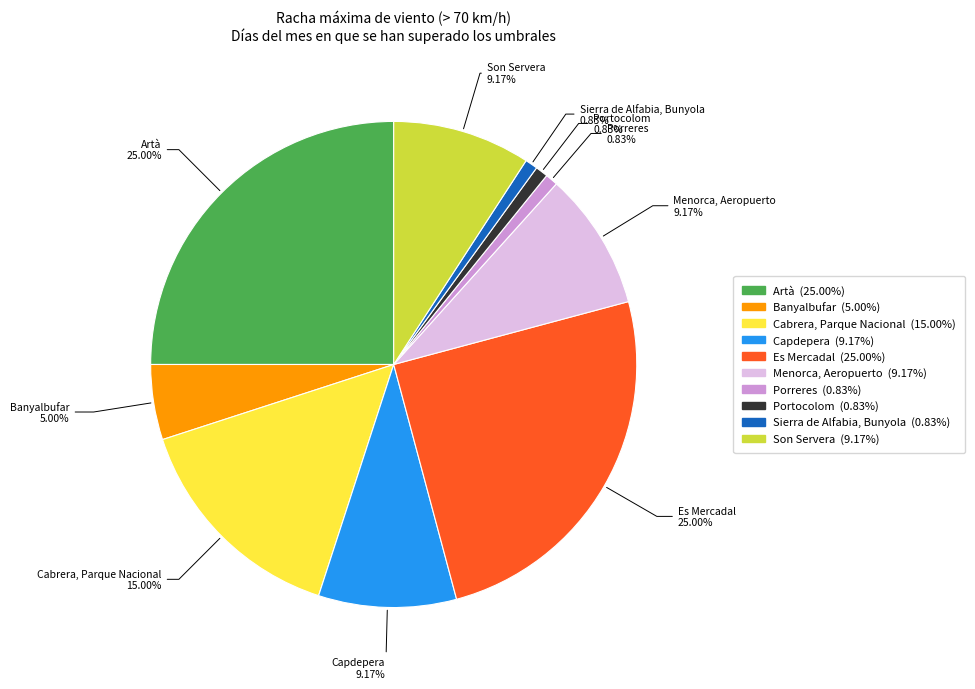

True or false: Es Mercadal accounts for 13% of the total.

False